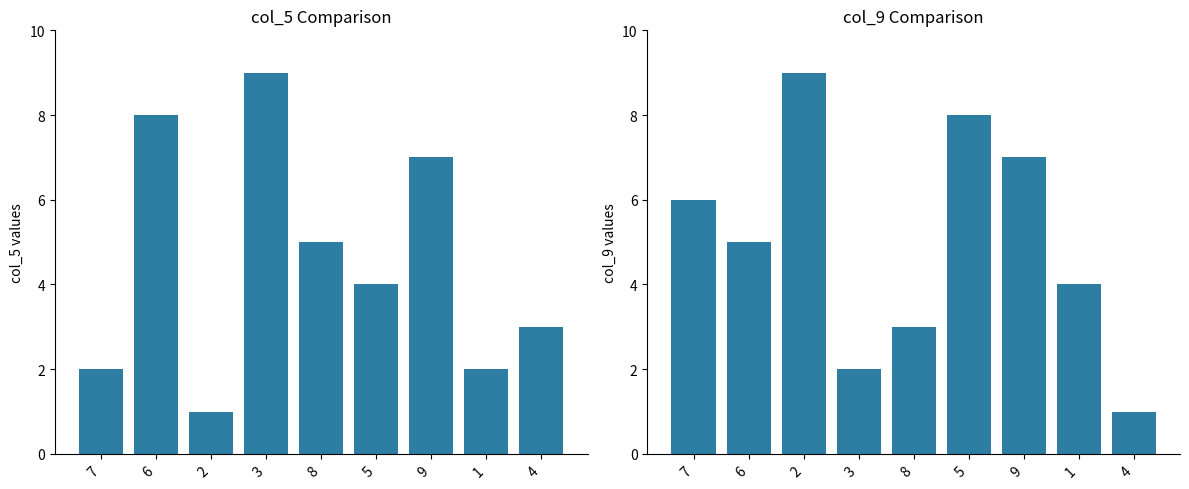

How many data points in col_9 are above 5?

4